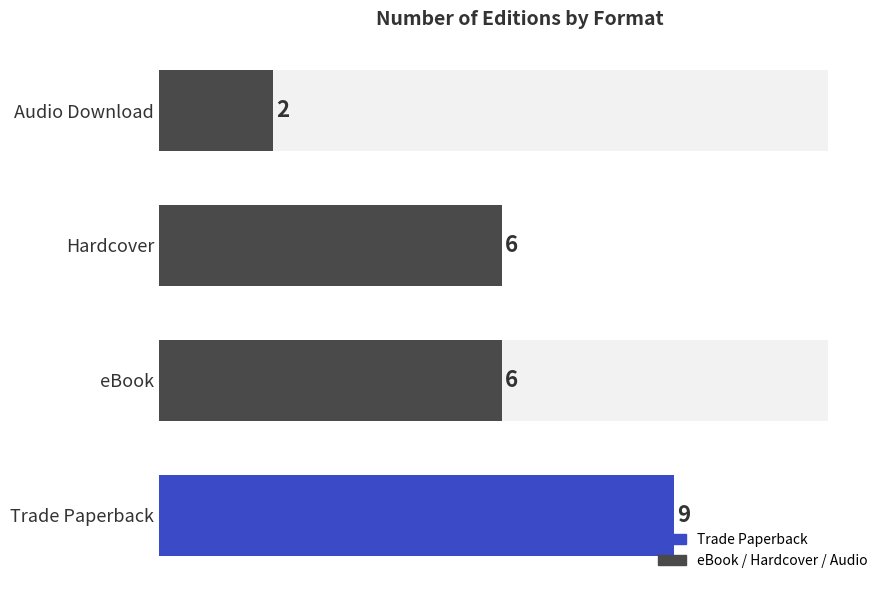

What is the difference between the maximum and minimum values?

7